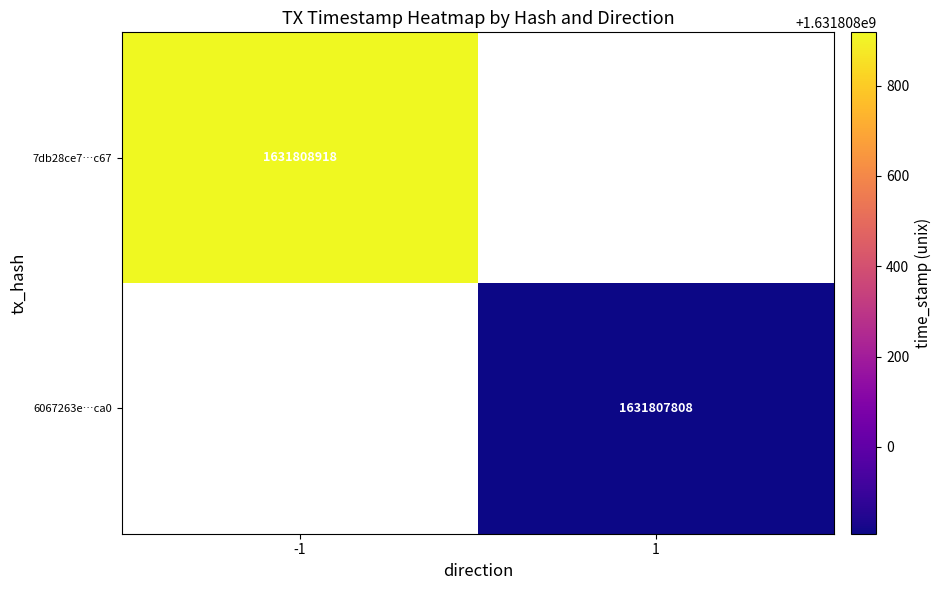

Reading left to right, list all the values displayed in this chart.

7db28ce7bff7dde9c1db1c3ae176d6442958c67: direction=-1	time_stamp=1631808918
6067263e001892464ba6d9623bfe5338078fca0: direction=1	time_stamp=1631807808